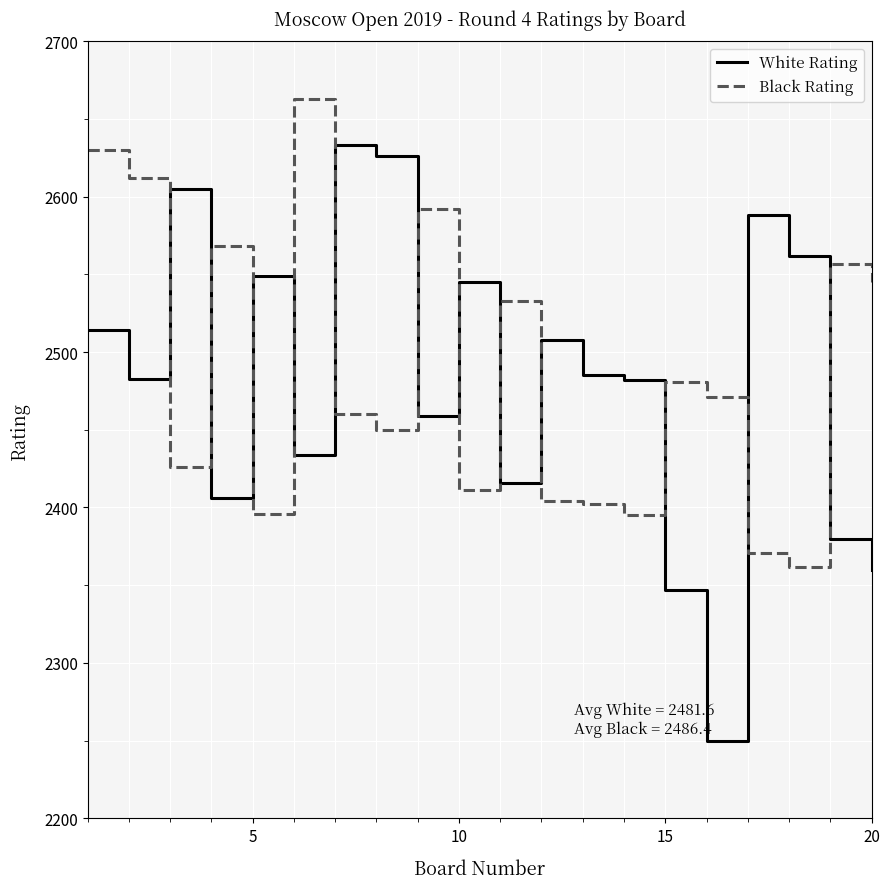

How many categories are shown in the chart?

20